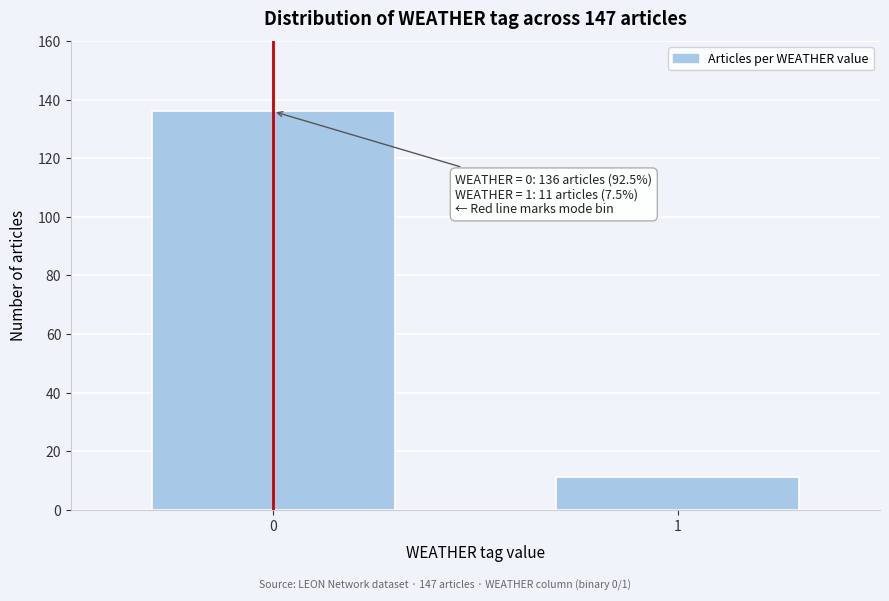

Reading left to right, what are all the values shown in this chart?

0=136	1=11